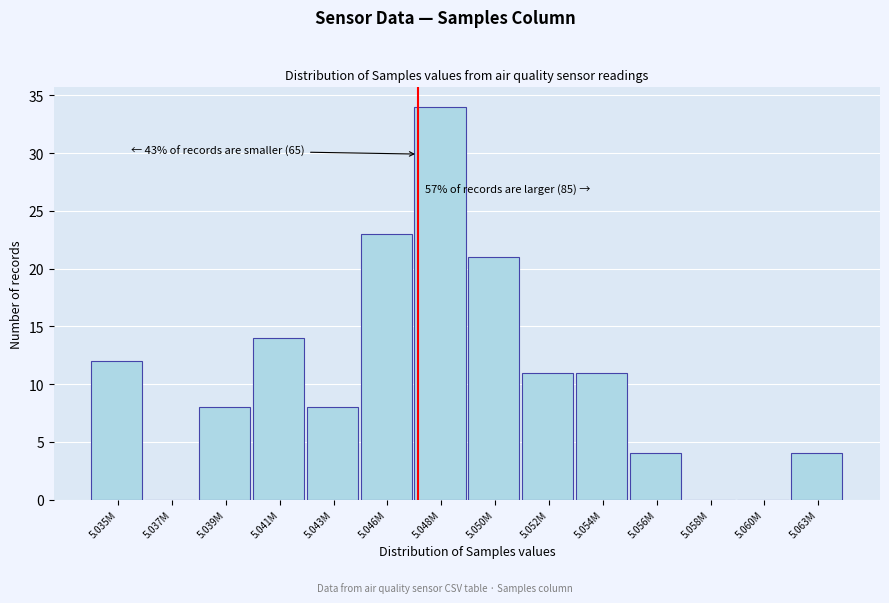

Reading right to left, transcribe all the data shown in this chart.

5.063M=4	5.060M=0	5.058M=0	5.056M=4	5.054M=11	5.052M=11	5.050M=21	5.048M=34	5.046M=23	5.043M=8	5.041M=14	5.039M=8	5.037M=0	5.035M=12